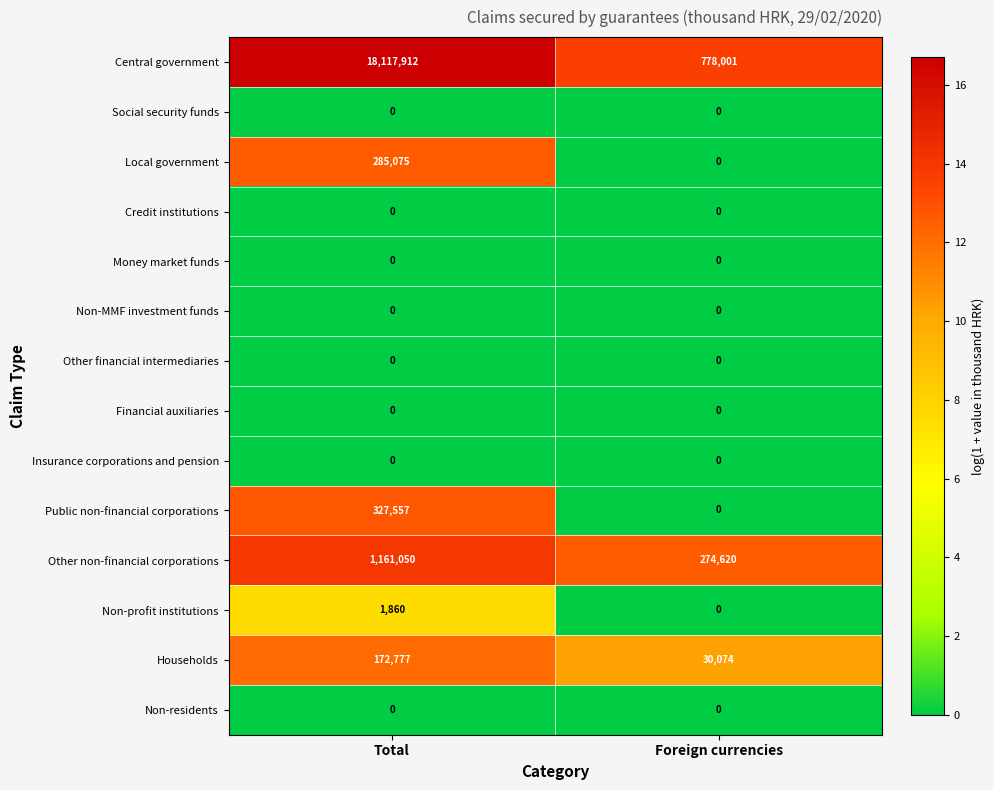

What is the spread (max minus min) of values at Total?

18117912